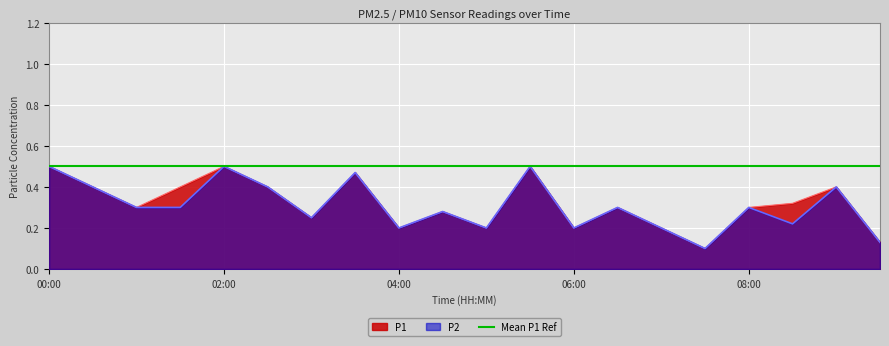

List the series in order of their overall mean, highest first.

P1, P2